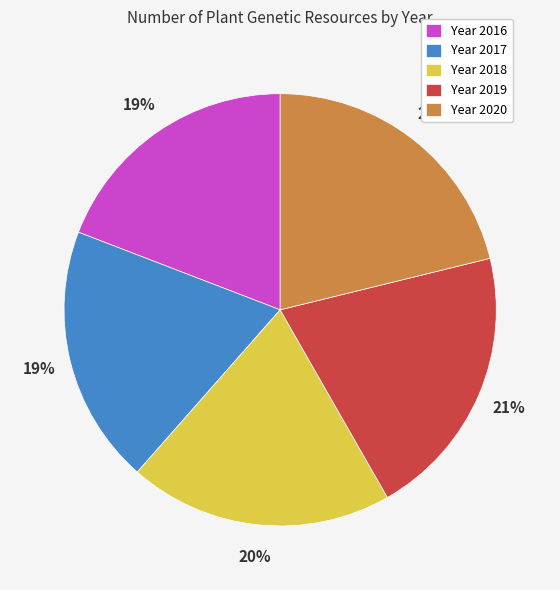

Is there any slice that represents more than half of the pie?

No